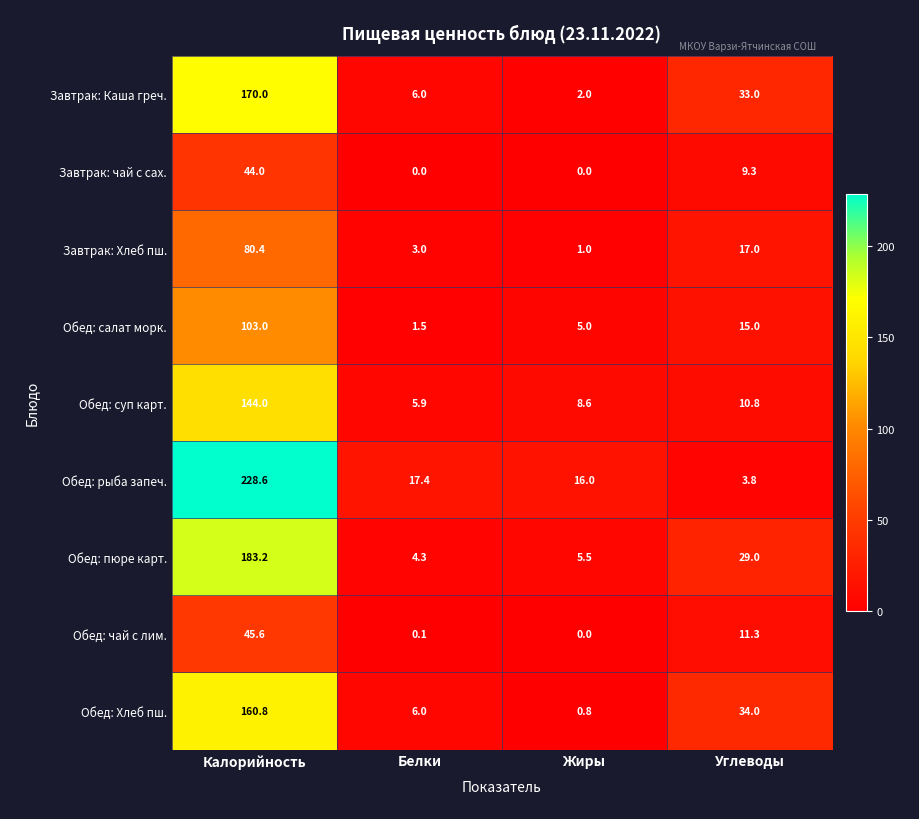

What is the spread (max minus min) of values at Жиры?

16.0